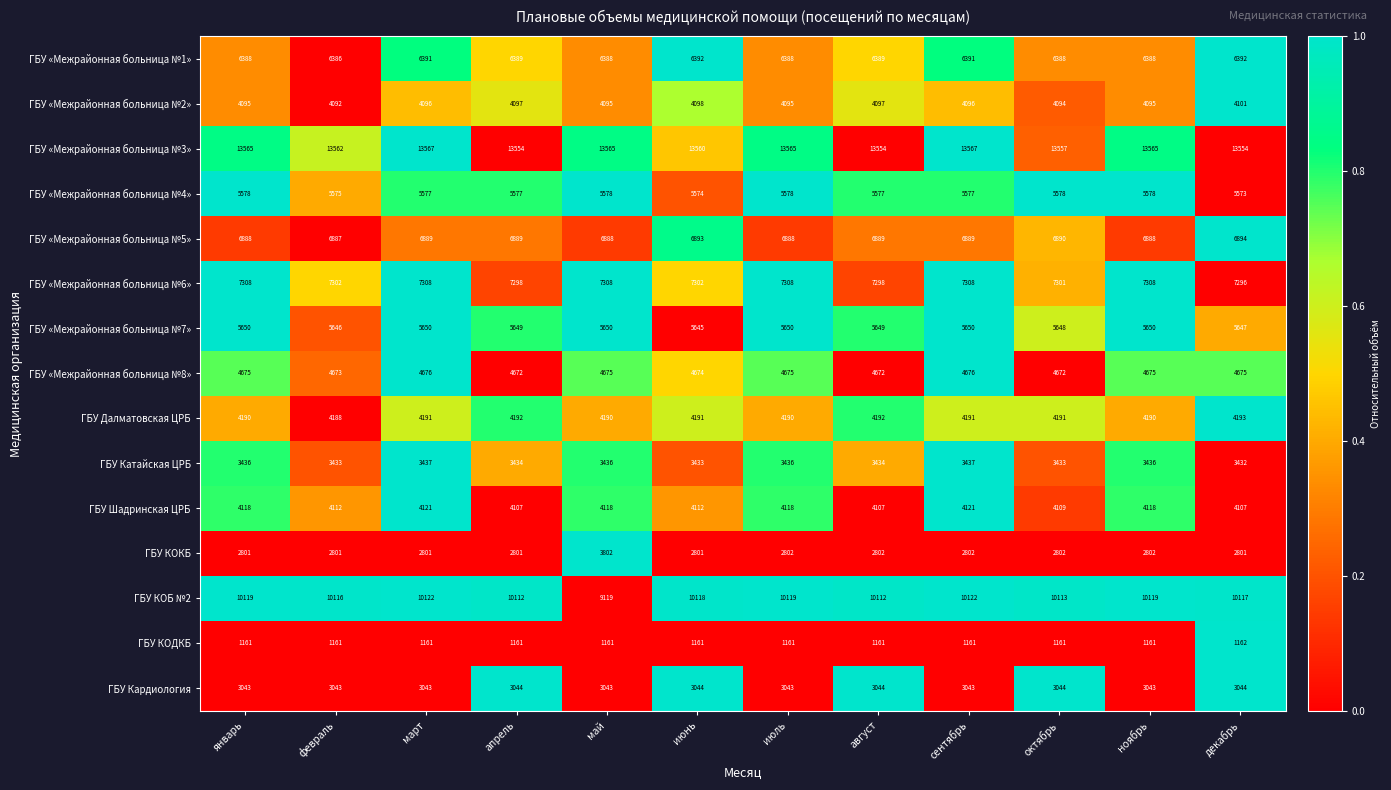

What is the approximate value of ГБУ Шадринская ЦРБ at июль, to the nearest 10?

4120